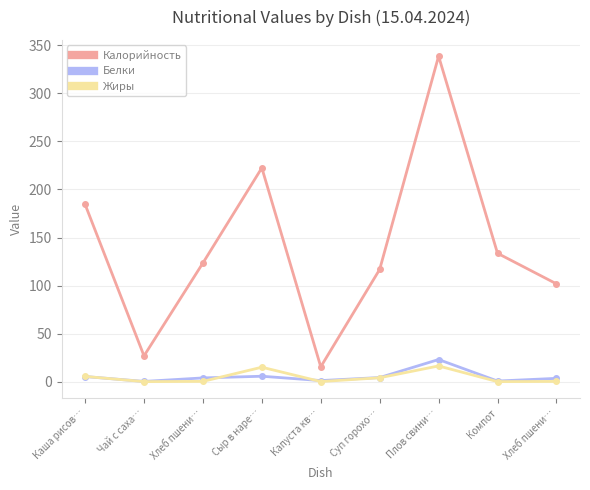

What are all the series names shown in the legend?

Калорийность, Белки, Жиры